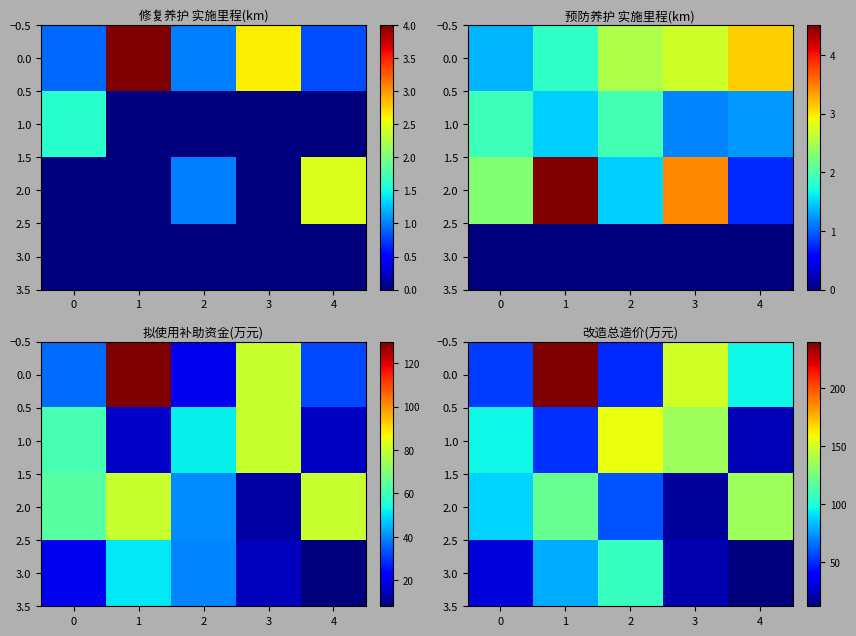

What is the spread (max minus min) of values at 2?

107.0